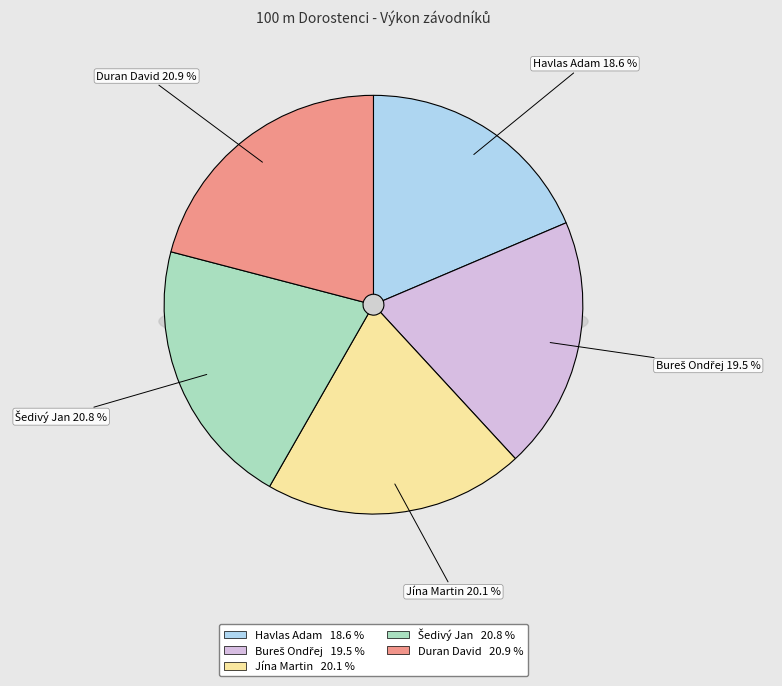

What percentage is NOT represented by Havlas Adam?

81.4%